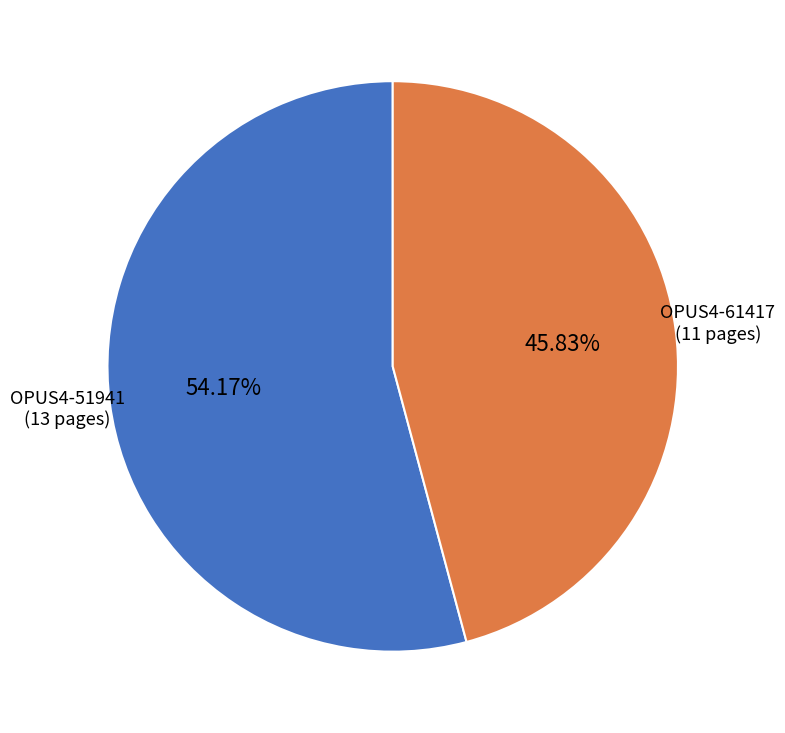

Does any single category account for the majority?

Yes